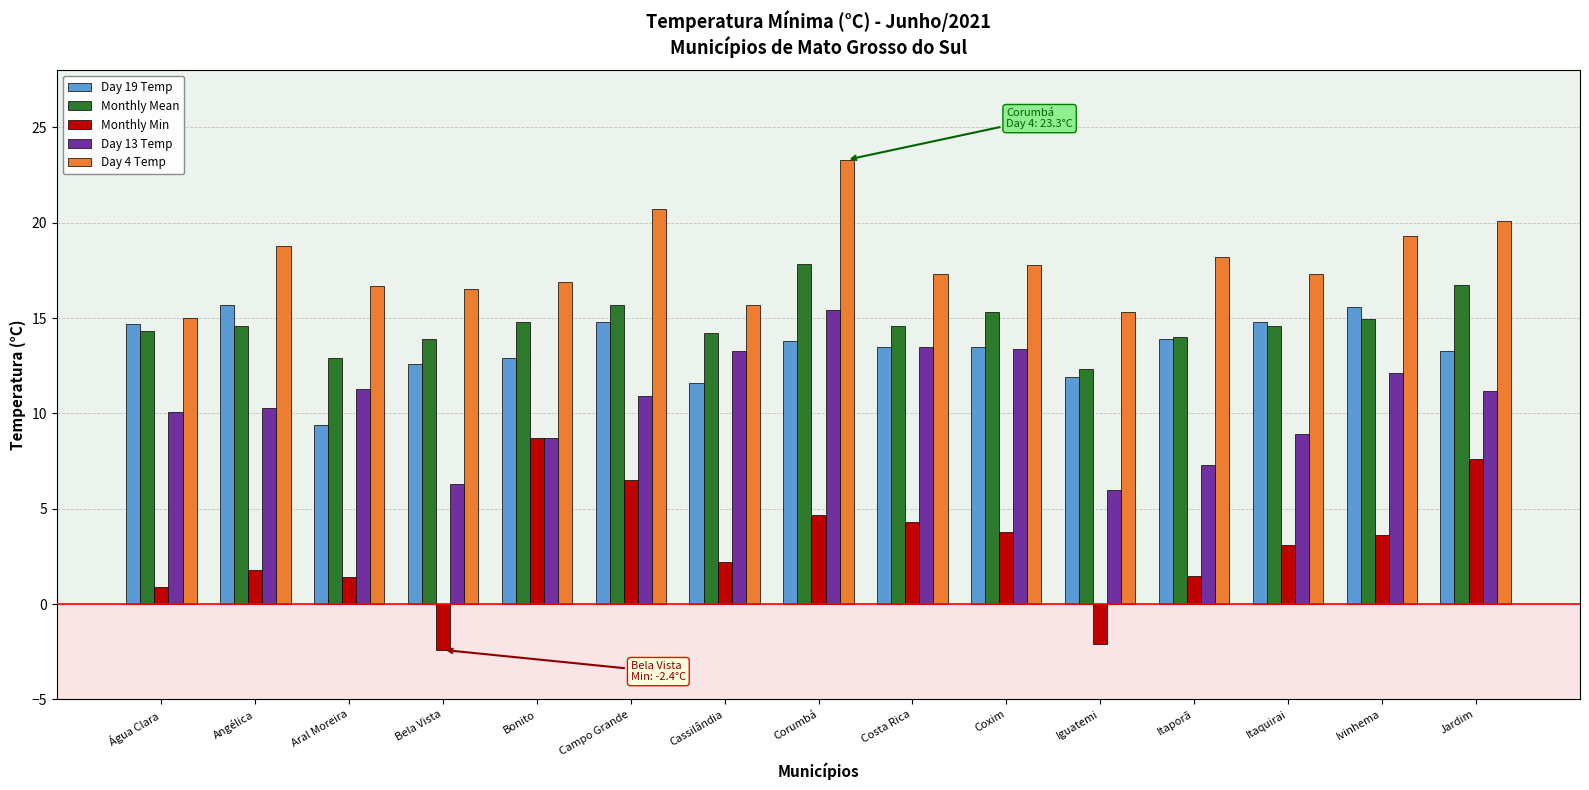

Does the chart contain any negative values?

Yes